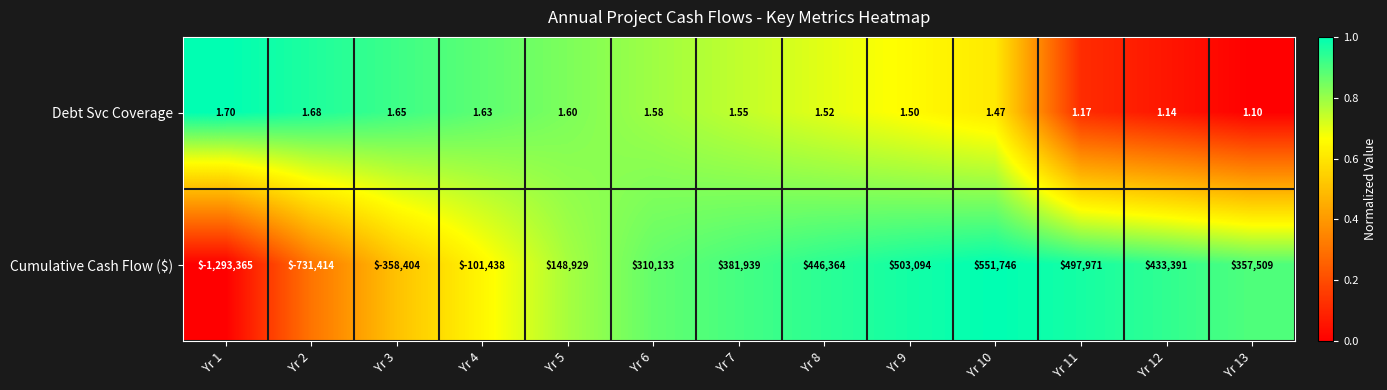

Which series has the widest spread of values?

Cumulative Cash Flow ($)